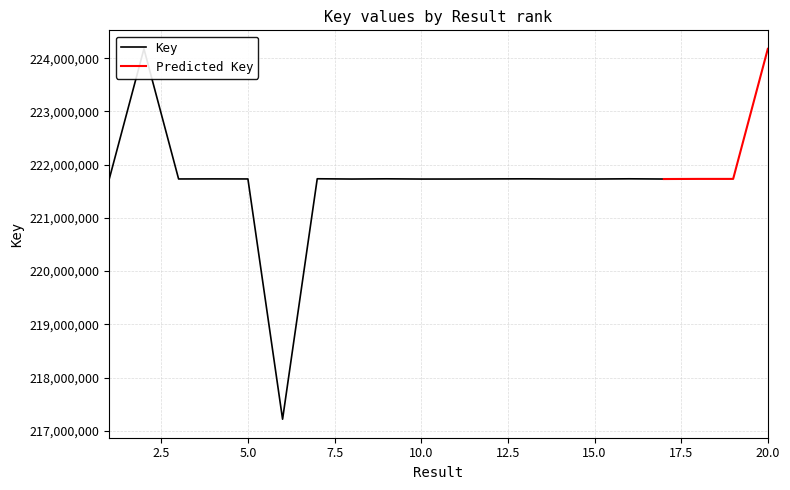

Count the number of categories in the chart.

20